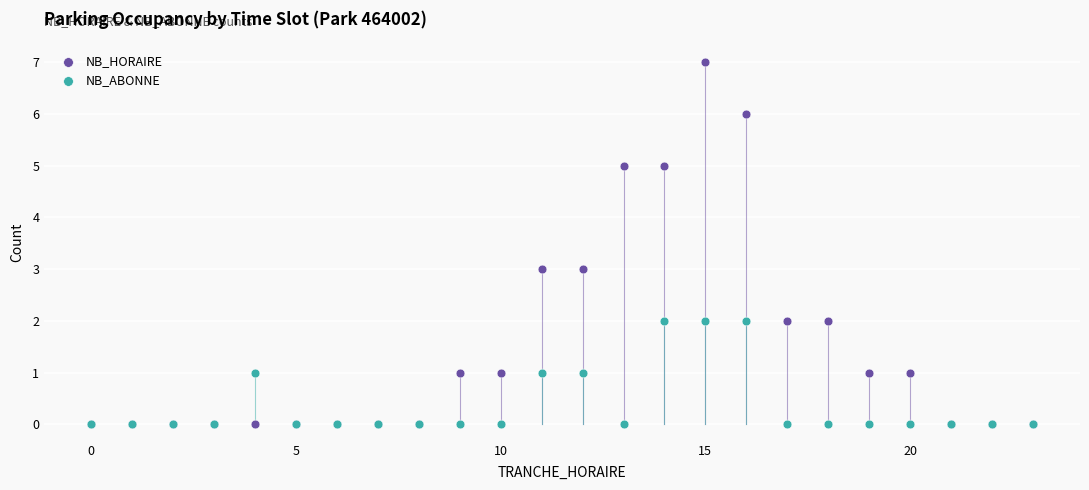

What are all the series names shown in the legend?

NB_HORAIRE, NB_ABONNE